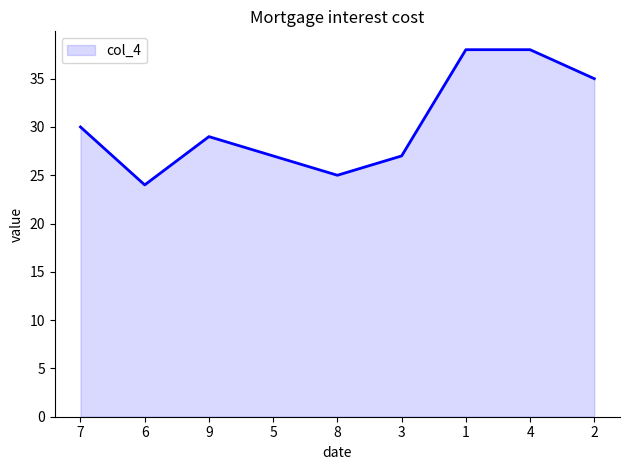

Count the number of data series in this chart.

1